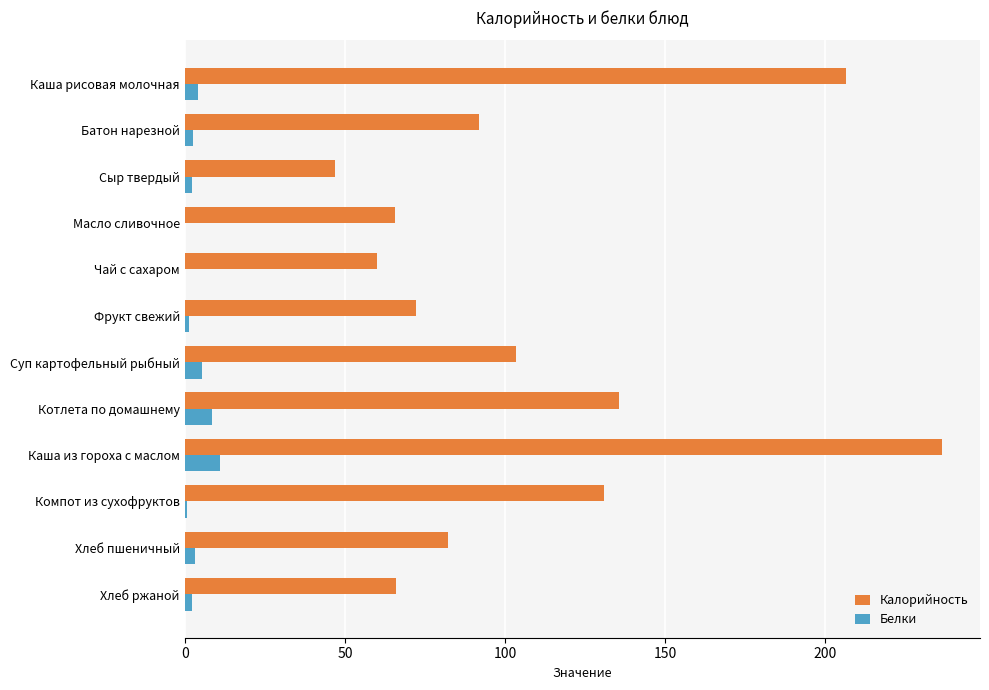

True or false: Калорийность has a value of 43.0 at Хлеб ржаной.

False